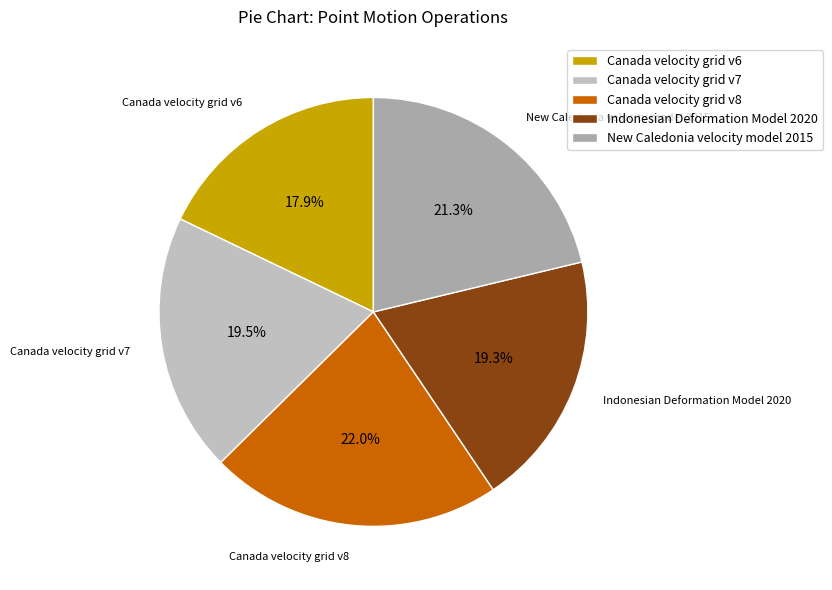

Between Canada velocity grid v7 and New Caledonia velocity model 2015, which is larger?

New Caledonia velocity model 2015